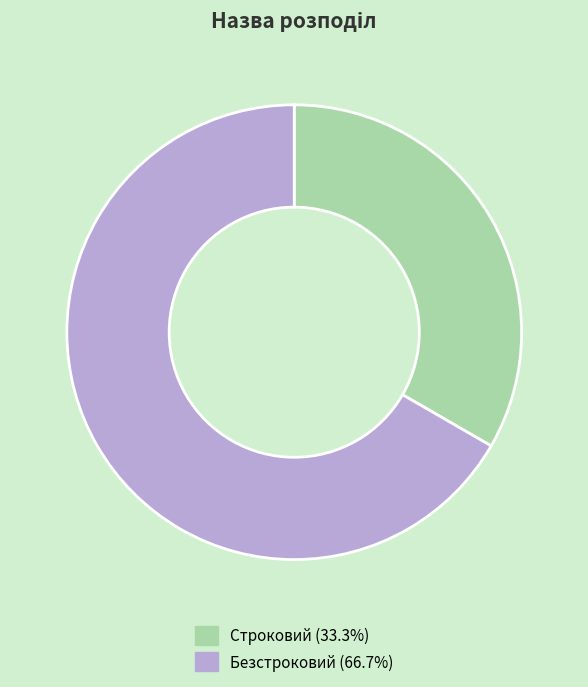

Which slice represents more than half of the pie?

Безстроковий